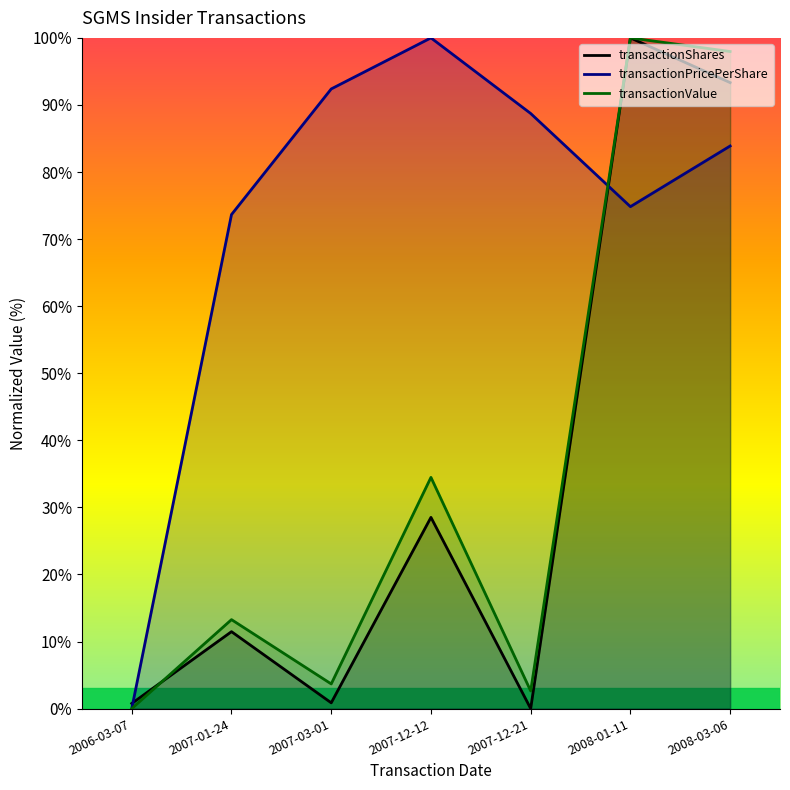

What is the difference between the transactionValue values at 2008-03-06 and 2007-01-24?

84.7